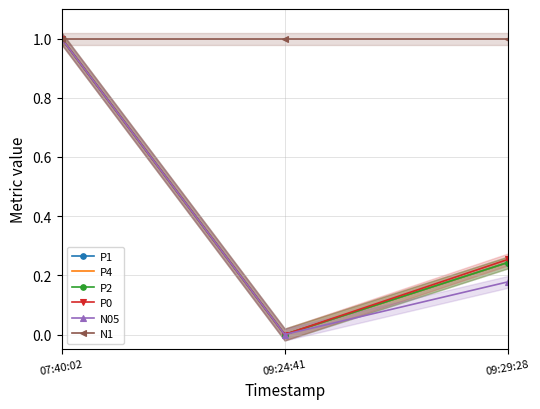

Which series changed the most between 09:24:41 and 09:29:28?

P0